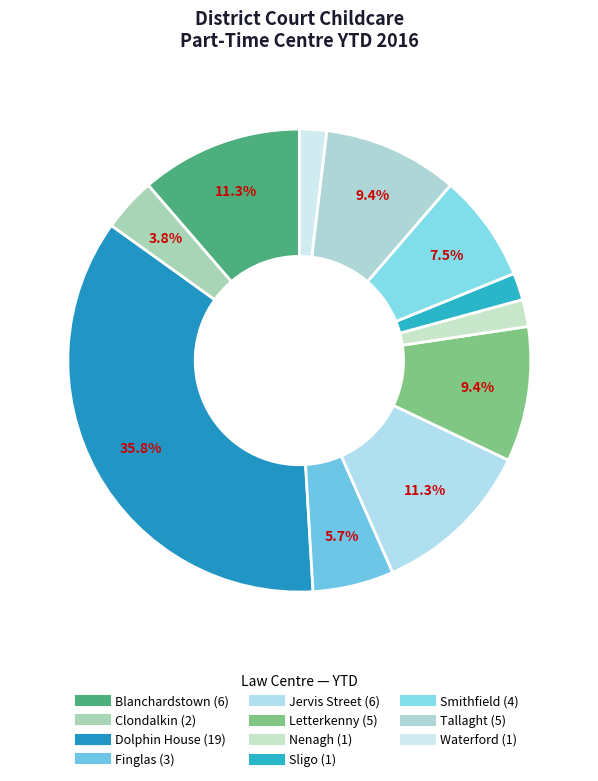

What is the smallest slice in the pie chart?

Nenagh